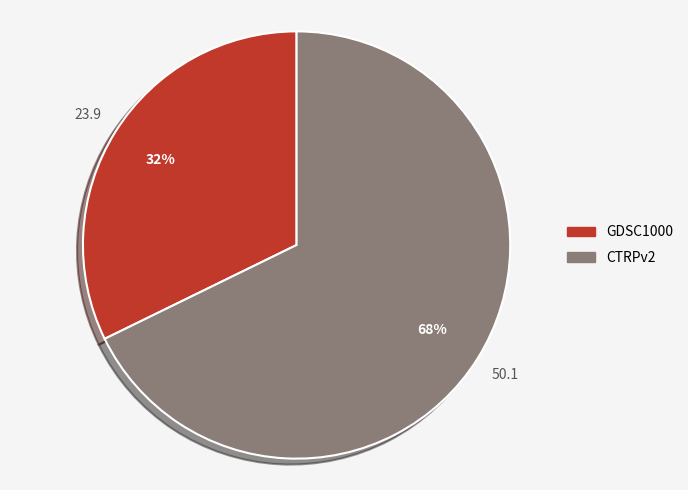

To the nearest percent, what is the average slice percentage?

50%